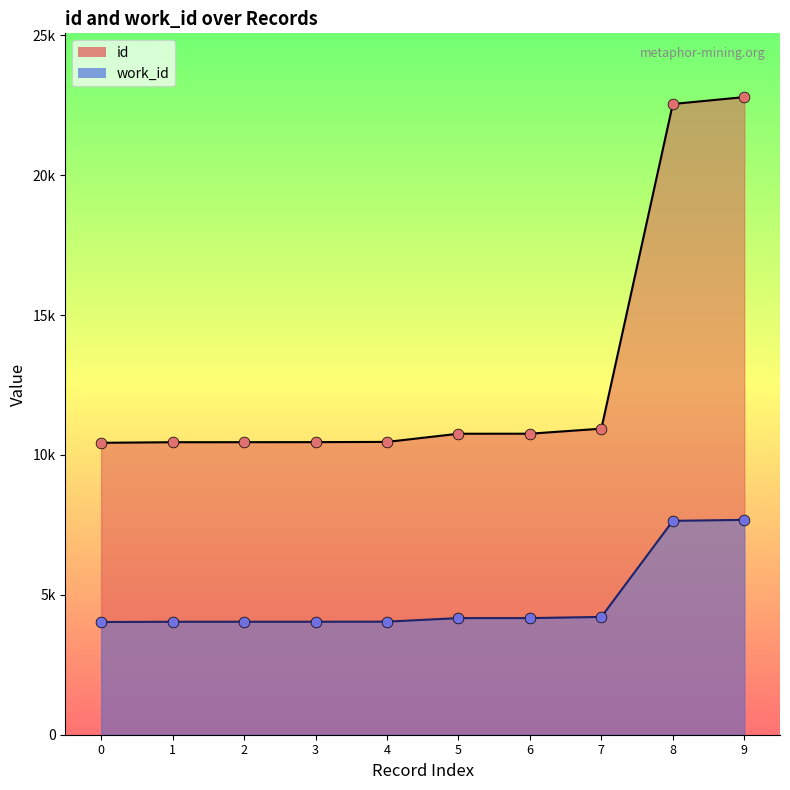

At how many categories does at least one series exceed 15107?

2